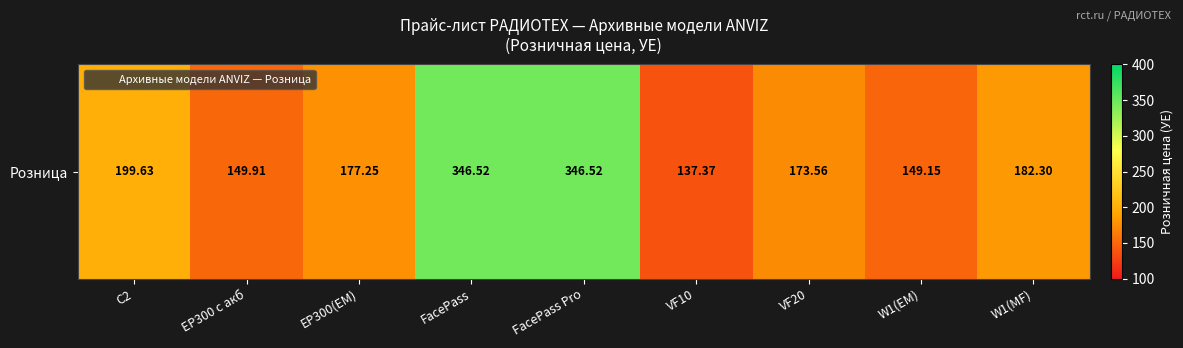

At which category does the chart reach its peak across all series?

FacePass